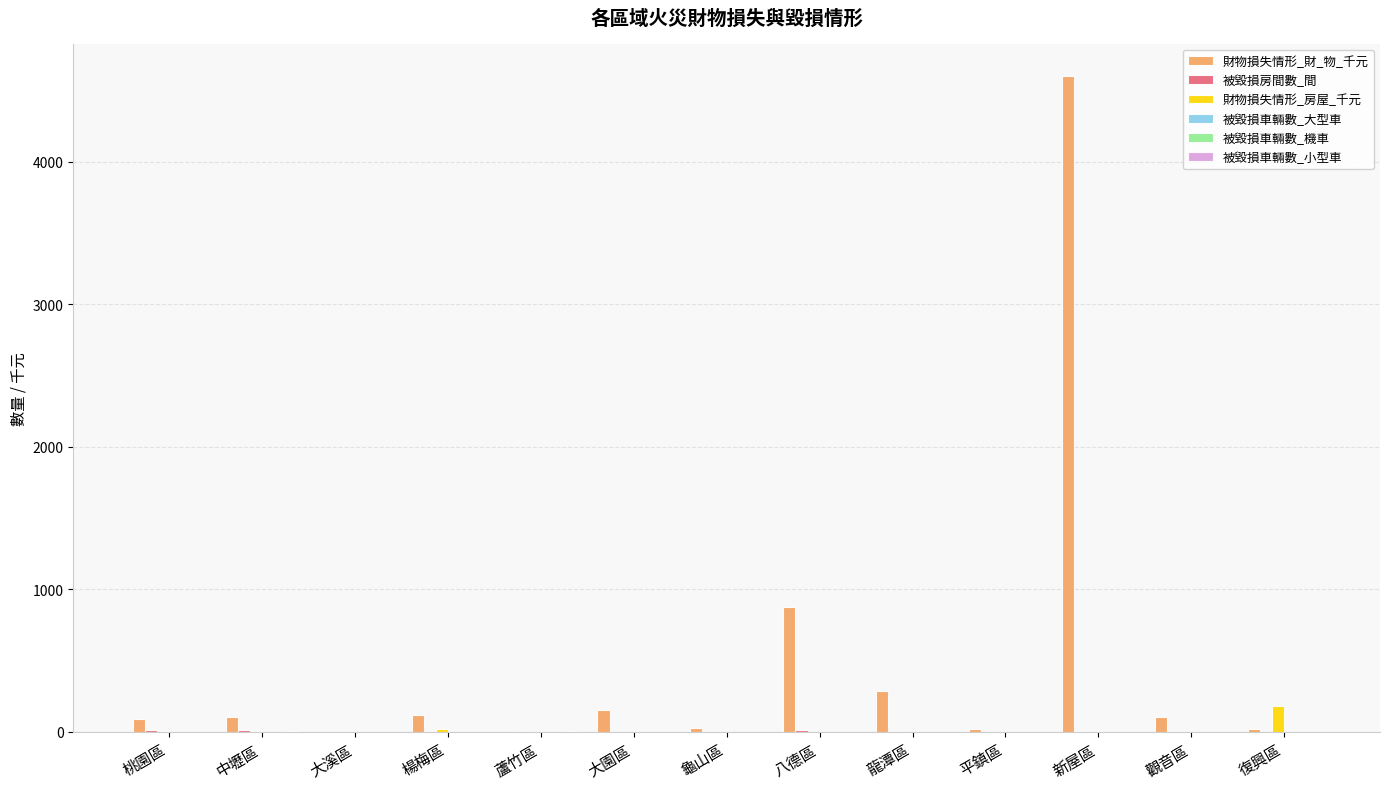

At which category is the sum across all series the highest?

新屋區